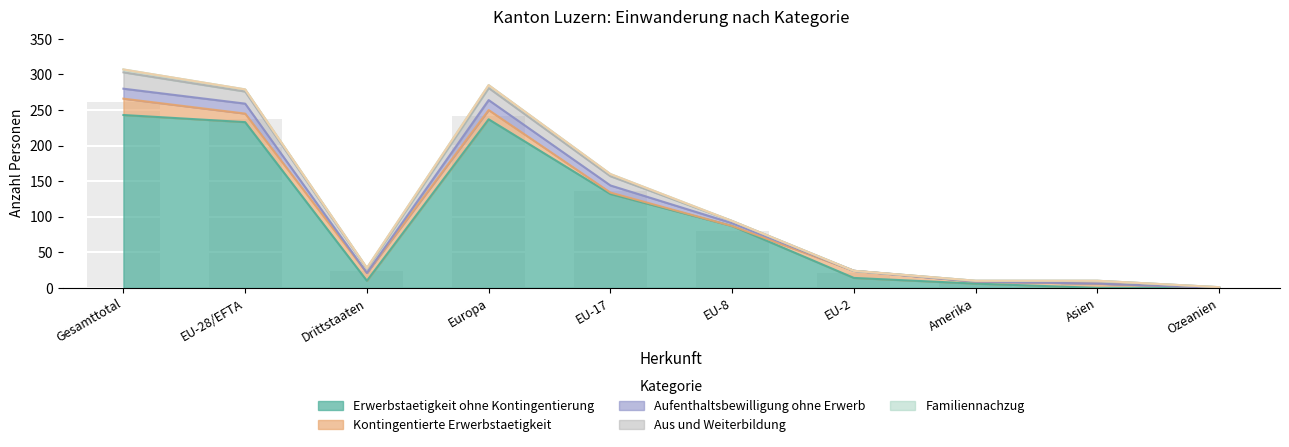

What is the label of the 2nd bar from the left?

EU-28/EFTA